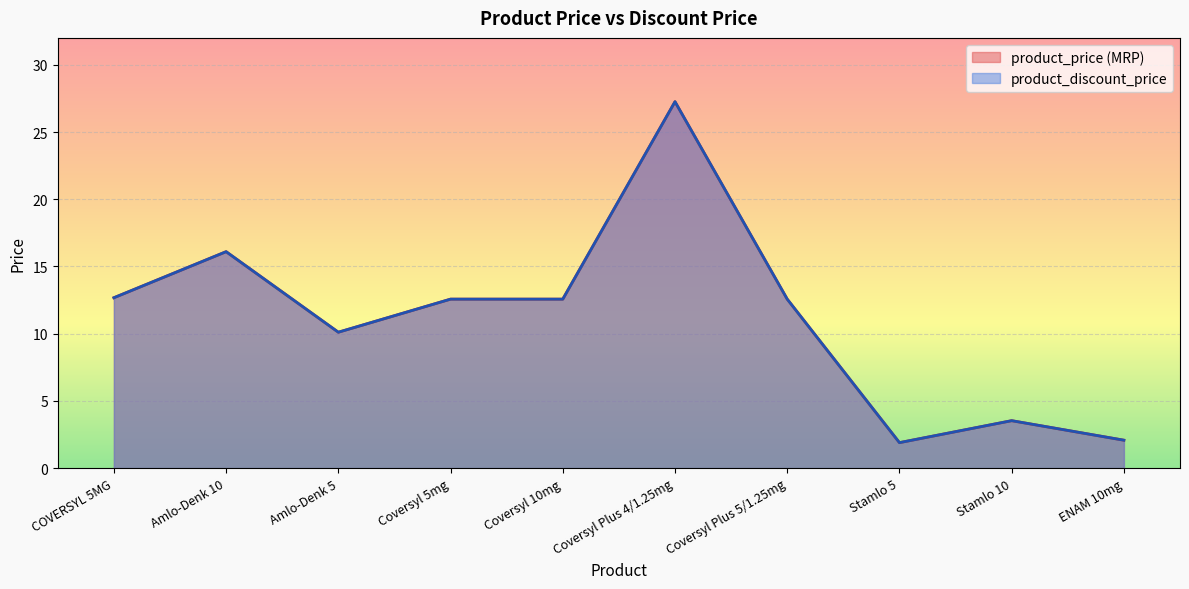

At which label is product_price (MRP) closest to 14?

COVERSYL 5MG